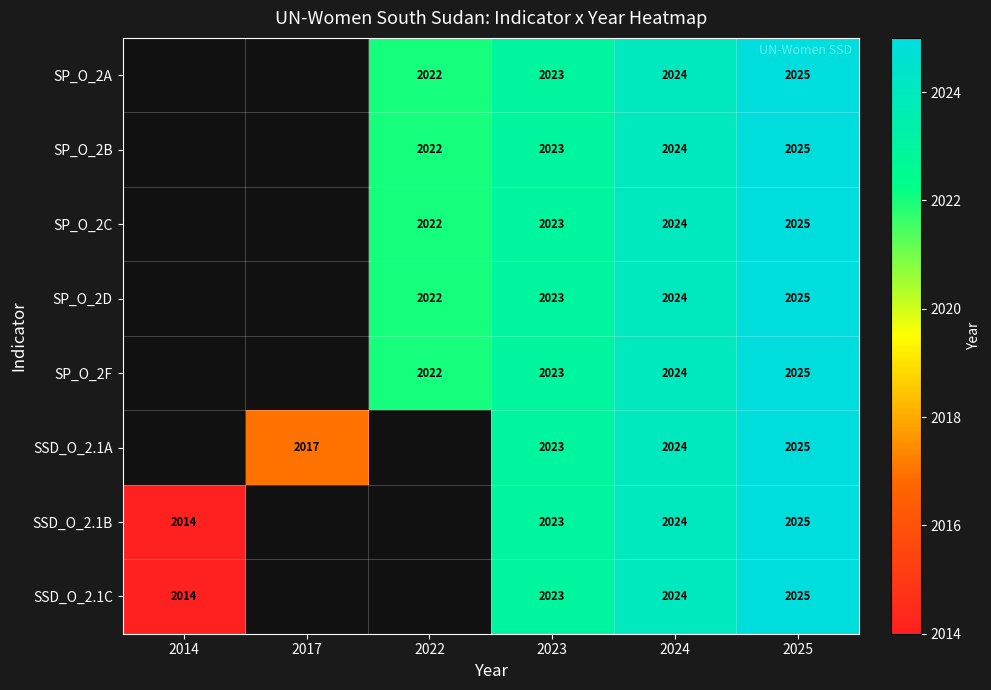

What is the sum of the SSD_O_2.1A values at 2017 and 2024?

4041